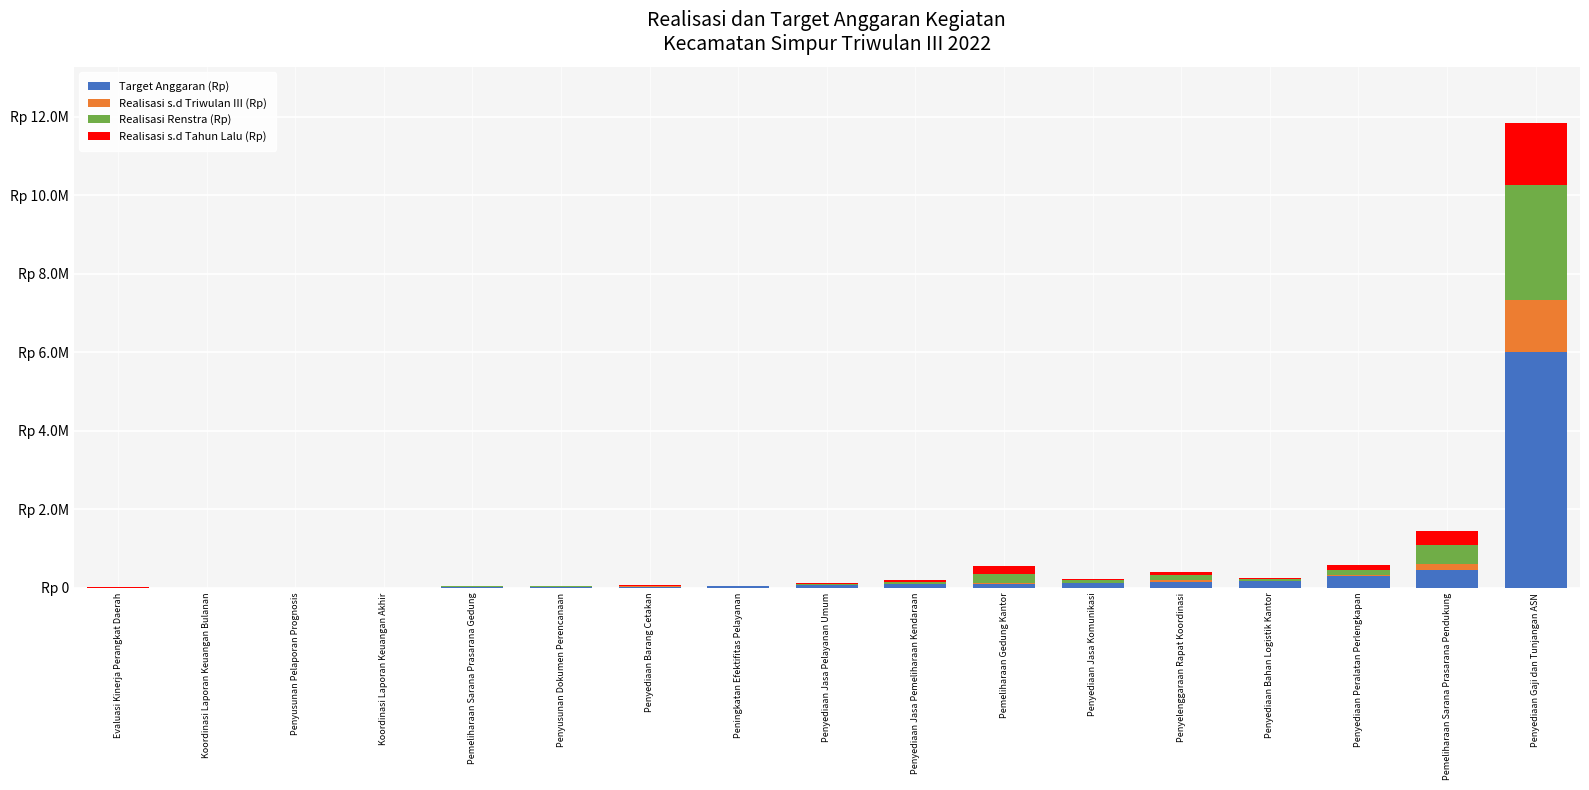

Does the chart contain stacked bars?

Yes